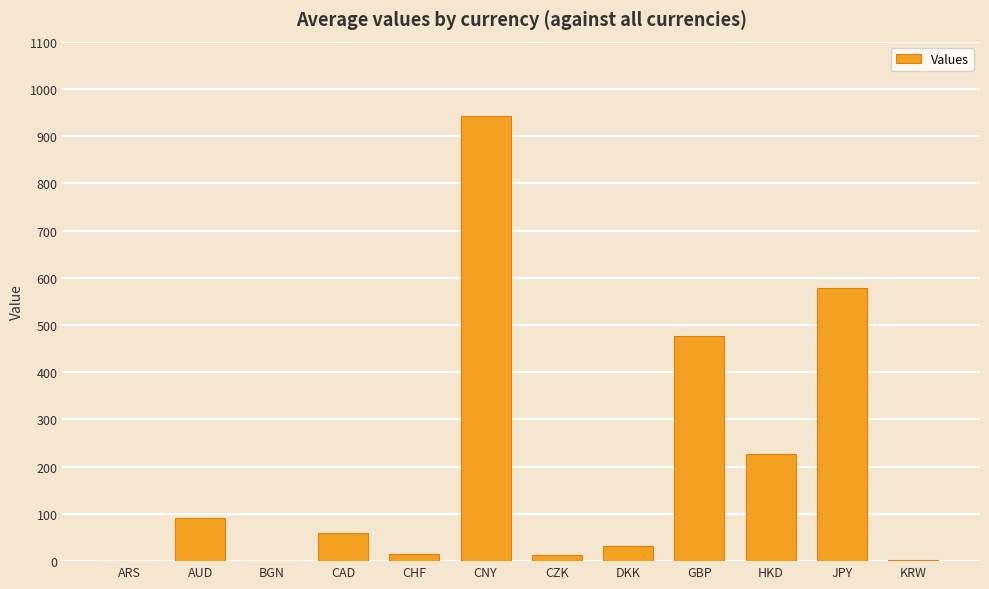

The chart shows a value of 333.0 at HKD. True or false?

False